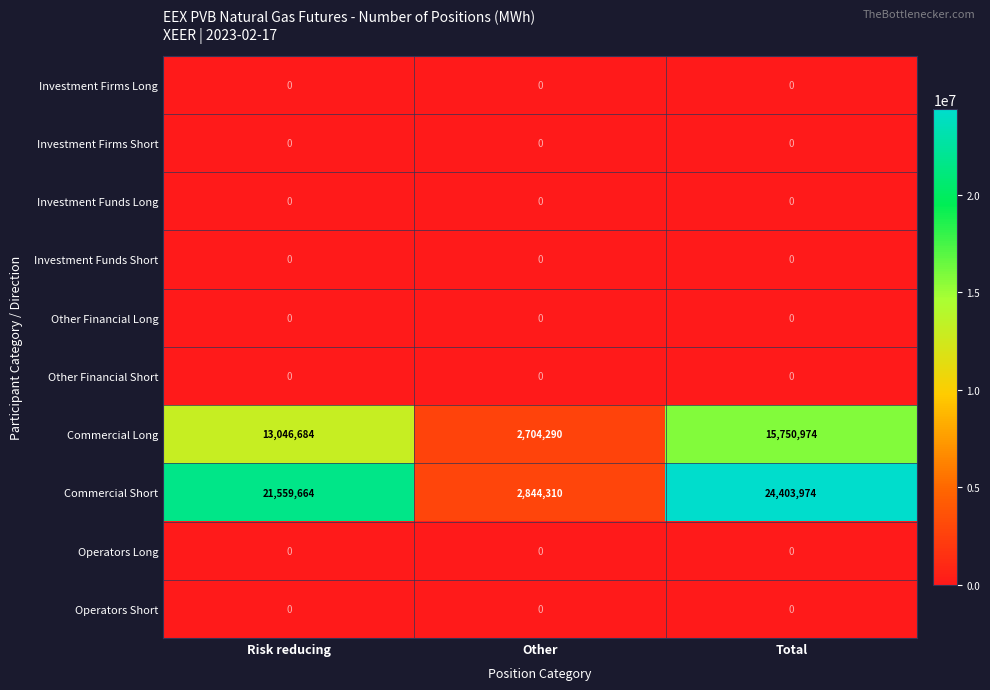

What is the spread (max minus min) of values at Other?

2844310